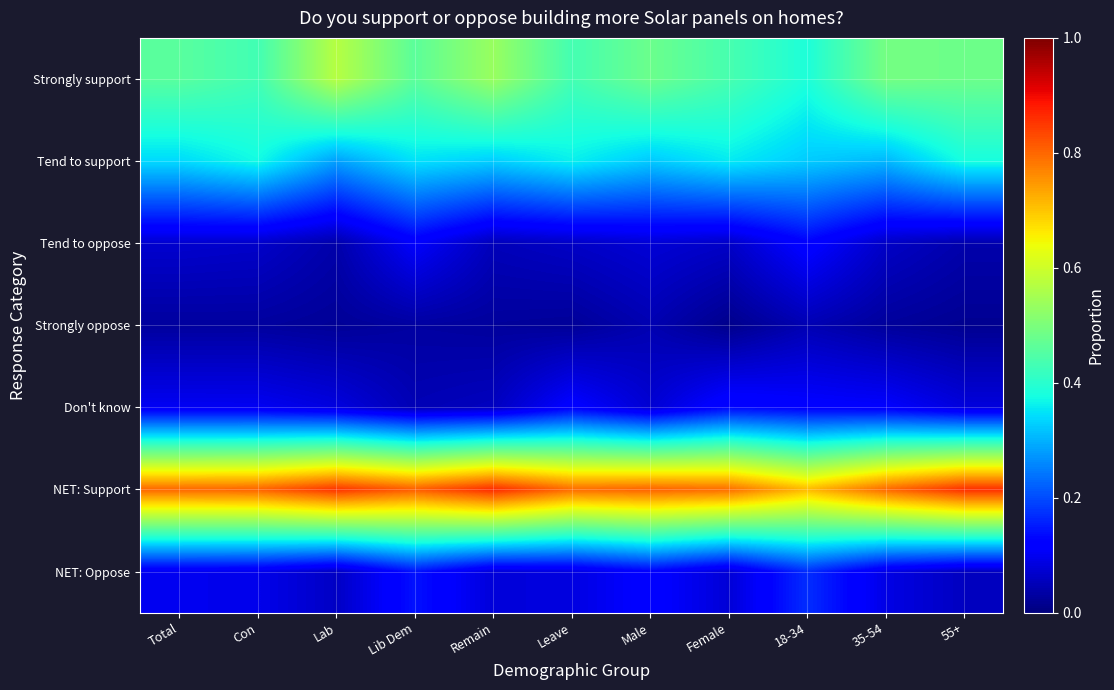

At how many categories does at least one series exceed 0?

11